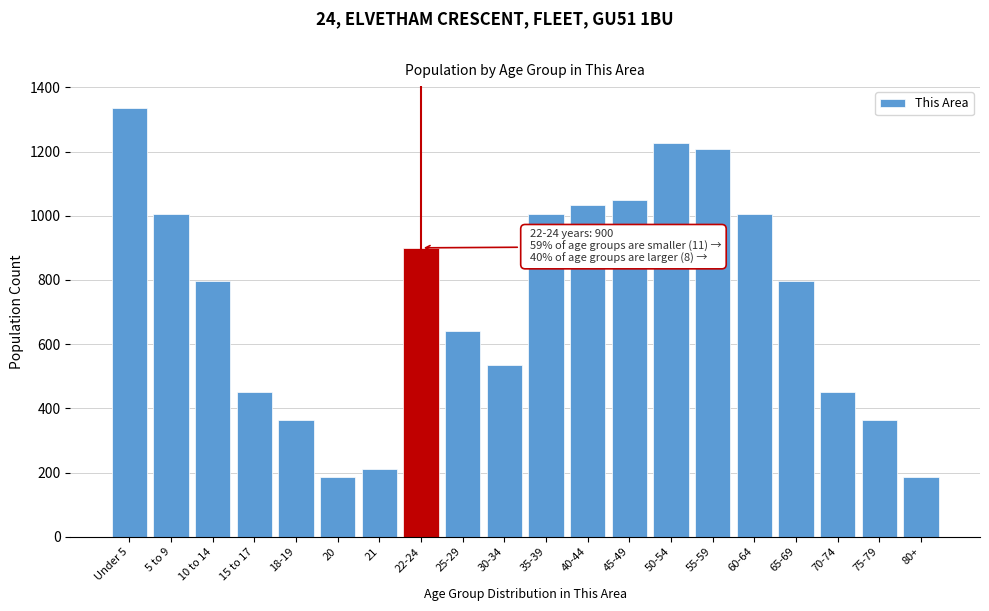

Reading left to right, what are all the values shown in this chart?

1337	1006	798	450	365	186	212	900	642	536	1006	1033	1050	1228	1208	1006	798	450	365	186